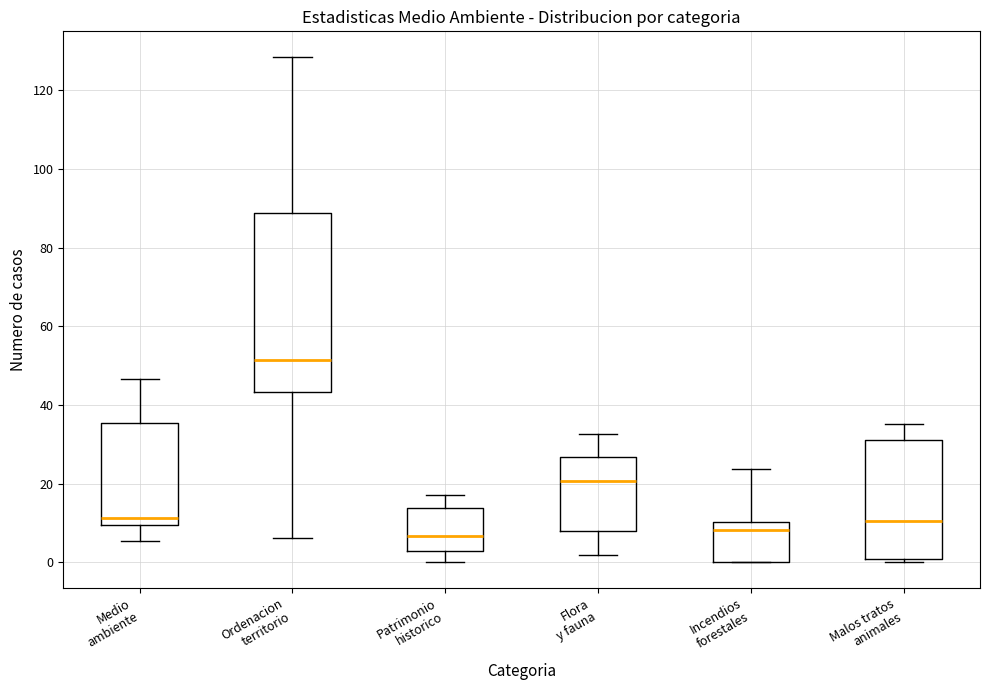

Reading left to right, read every box against the y-axis: the position of its median line, the range the box covers, and the ends of its whiskers. The values are not printed on the chart, so give them approximately, as read against the axis.

Medio ambiente: median 12, box 10 to 36, whiskers 6 to 46
Ordenacion territorio: median 52, box 44 to 88, whiskers 6 to 128
Patrimonio historico: median 6, box 2 to 14, whiskers 0 to 18
Flora y fauna: median 20, box 8 to 26, whiskers 2 to 32
Incendios forestales: median 8, box 0 to 10, whiskers 0 to 24
Malos tratos animales: median 10, box 0 to 32, whiskers 0 (just below the box's lower edge) to 36